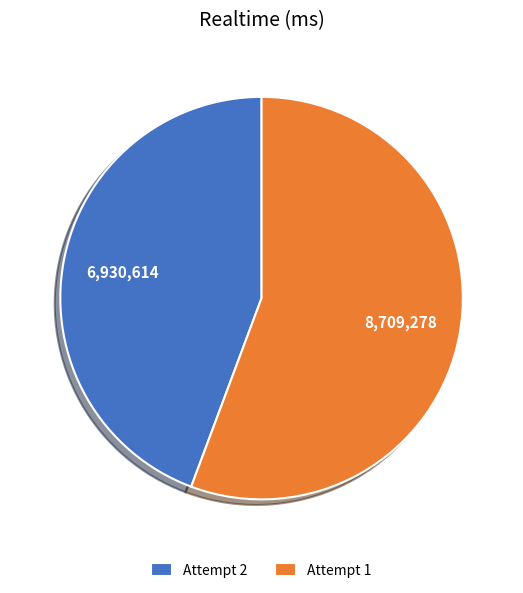

Rank the categories by value from lowest to highest.

Attempt 2, Attempt 1